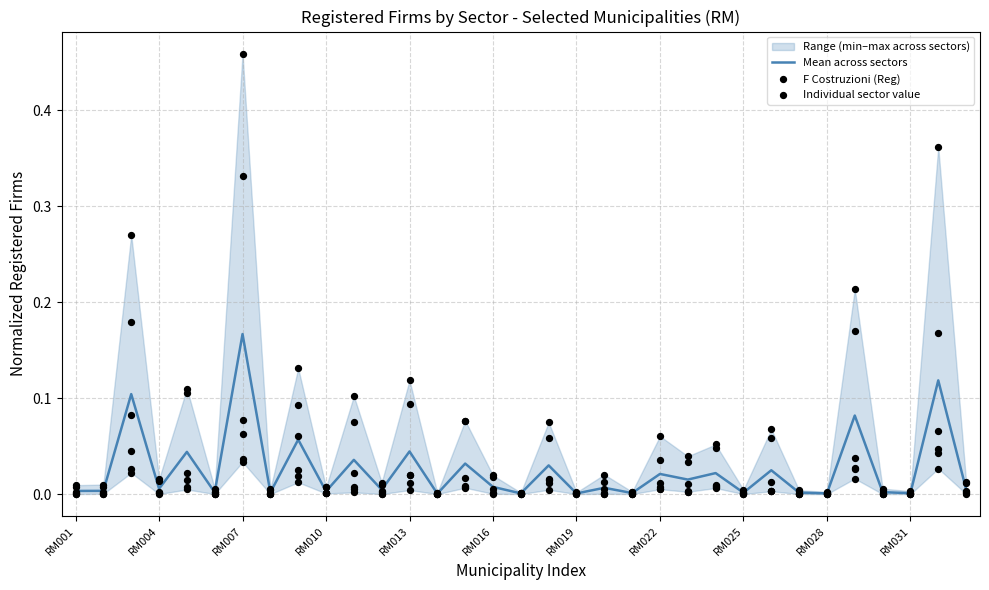

Which series has the largest Y range (max minus min)?

F Costruzioni (Reg)